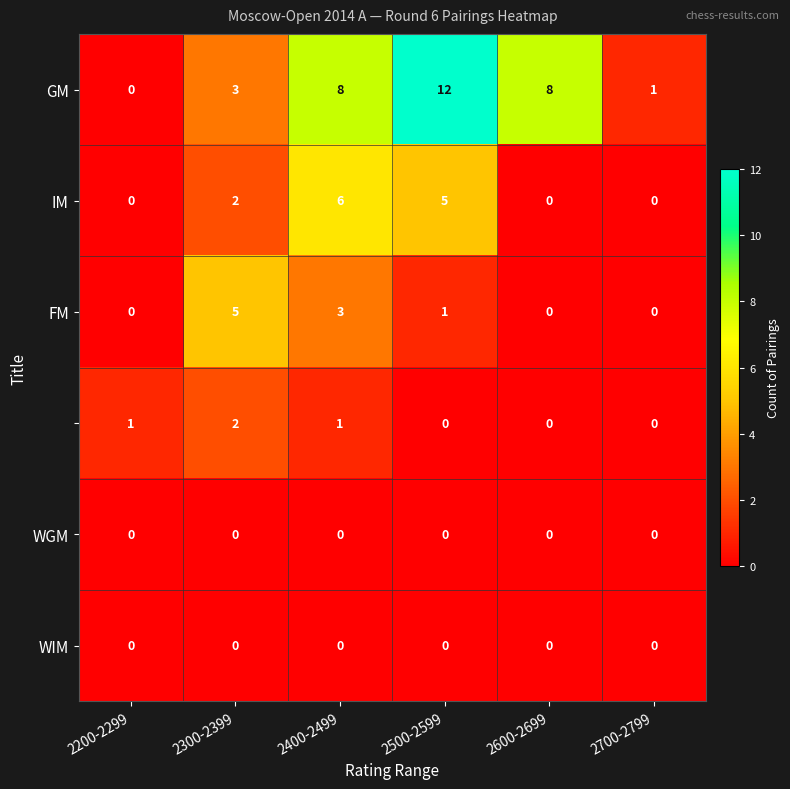

What is the spread (max minus min) of values at 2300-2399?

5